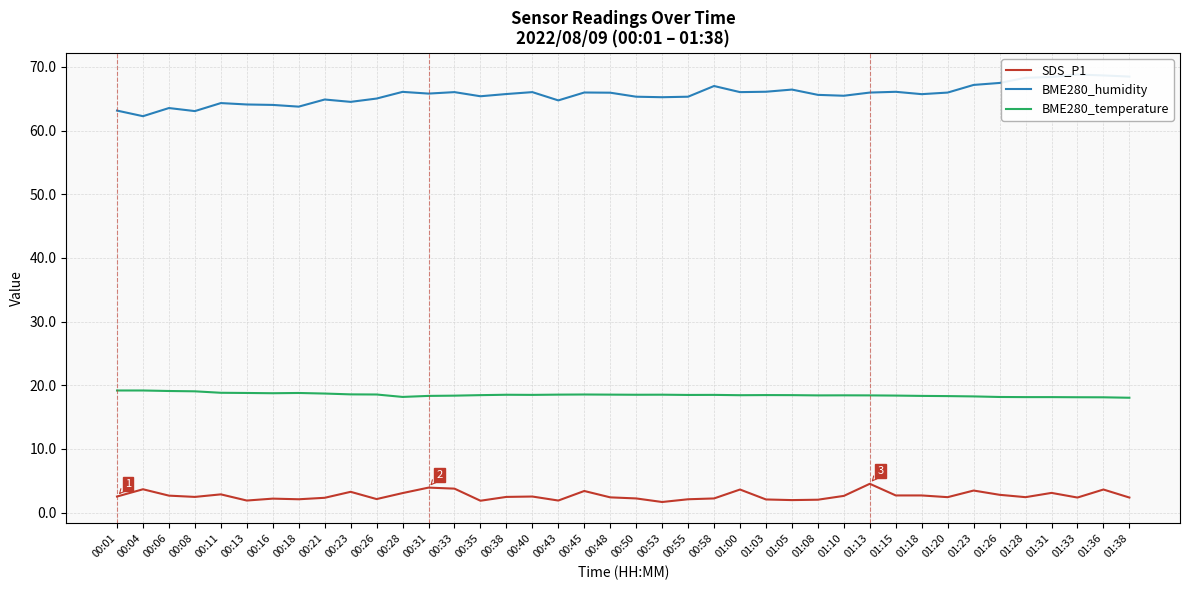

What is the difference between the second highest and second lowest values in the BME280_temperature series?

1.1